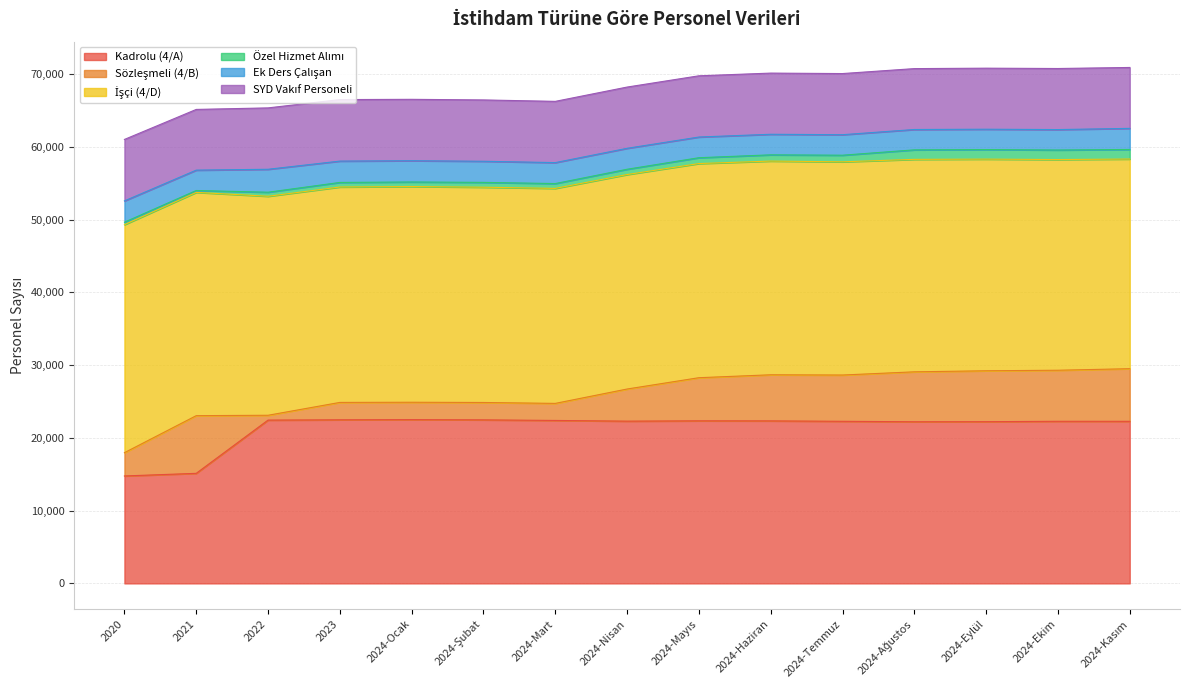

What is the value of the Kadrolu (4/A) point at the 9th from the left?

22346